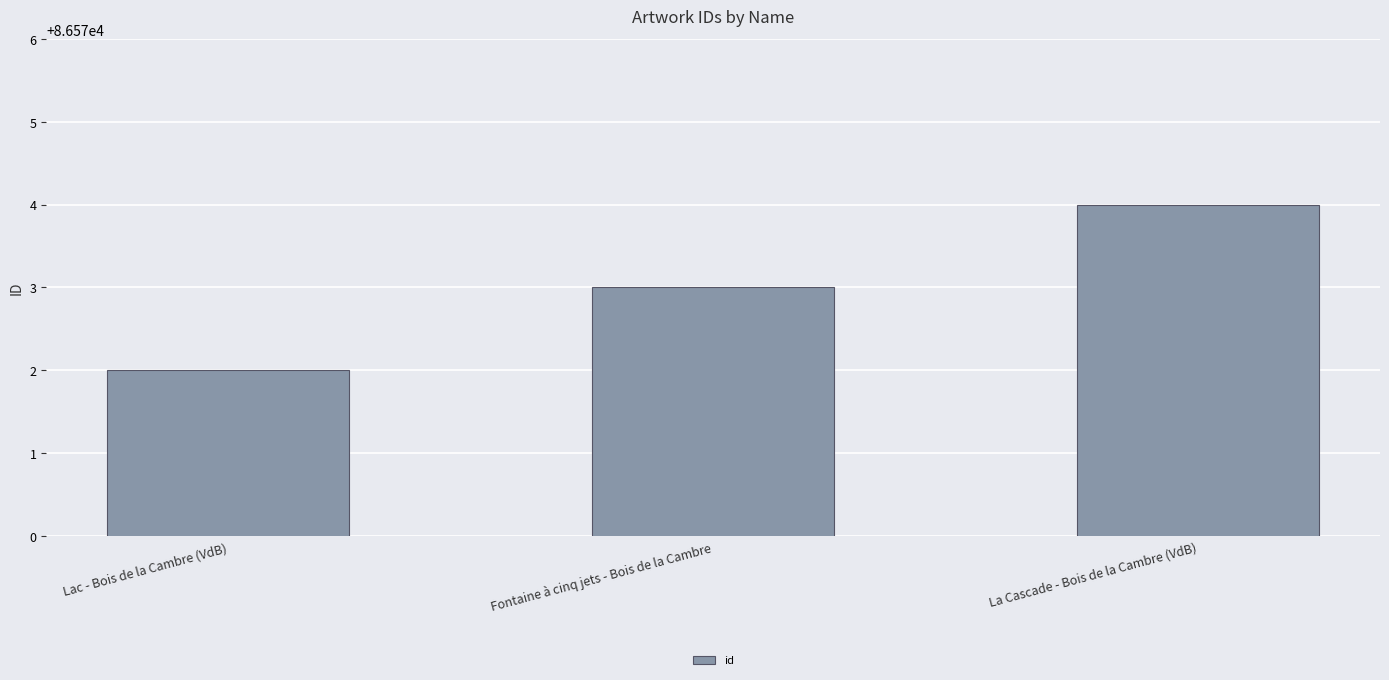

How many values are below 86573?

1